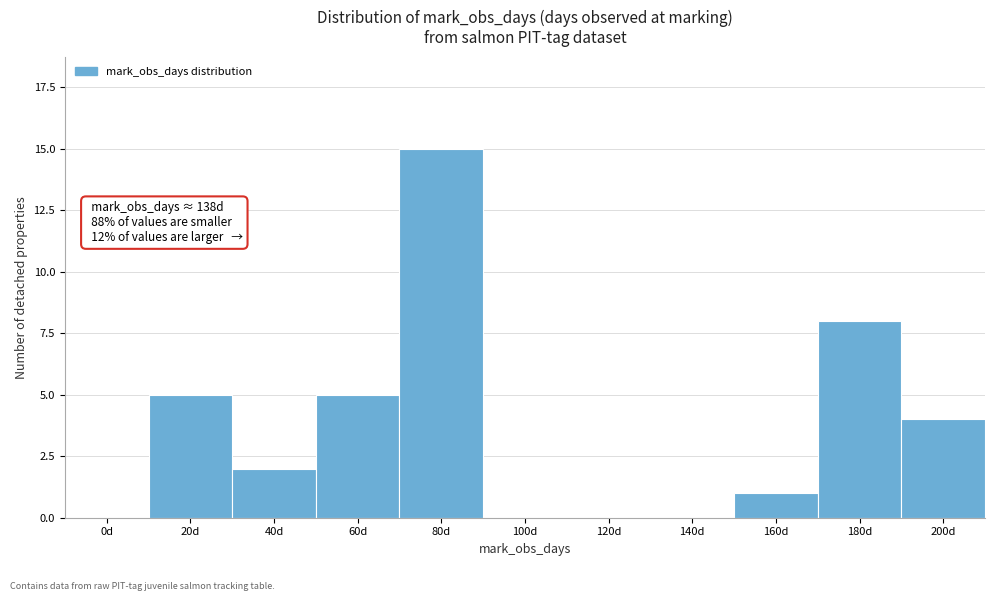

Reading left to right, list all the values displayed in this chart.

0d=0	20d=5	40d=2	60d=5	80d=15	100d=0	120d=0	140d=0	160d=1	180d=8	200d=4